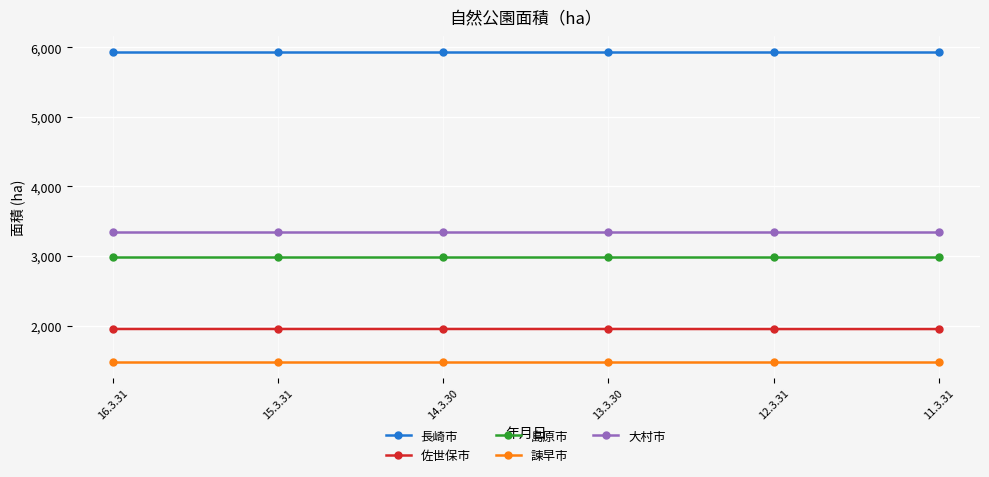

True or false: 長崎市 and 島原市 intersect in this chart.

False